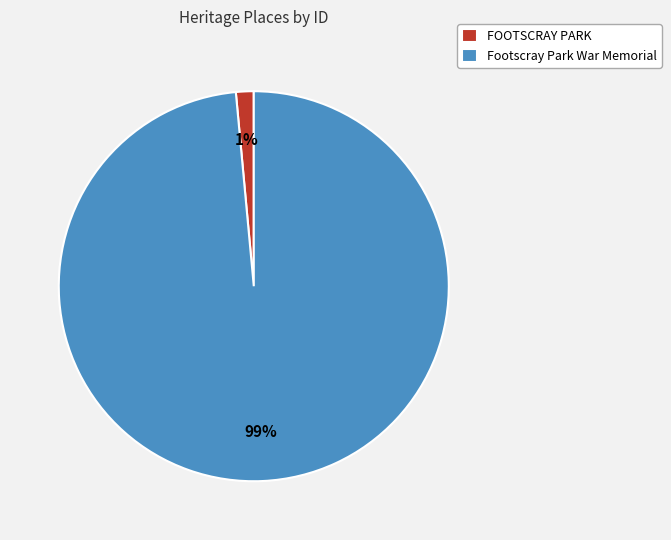

Is Footscray Park War Memorial the majority of the pie?

Yes